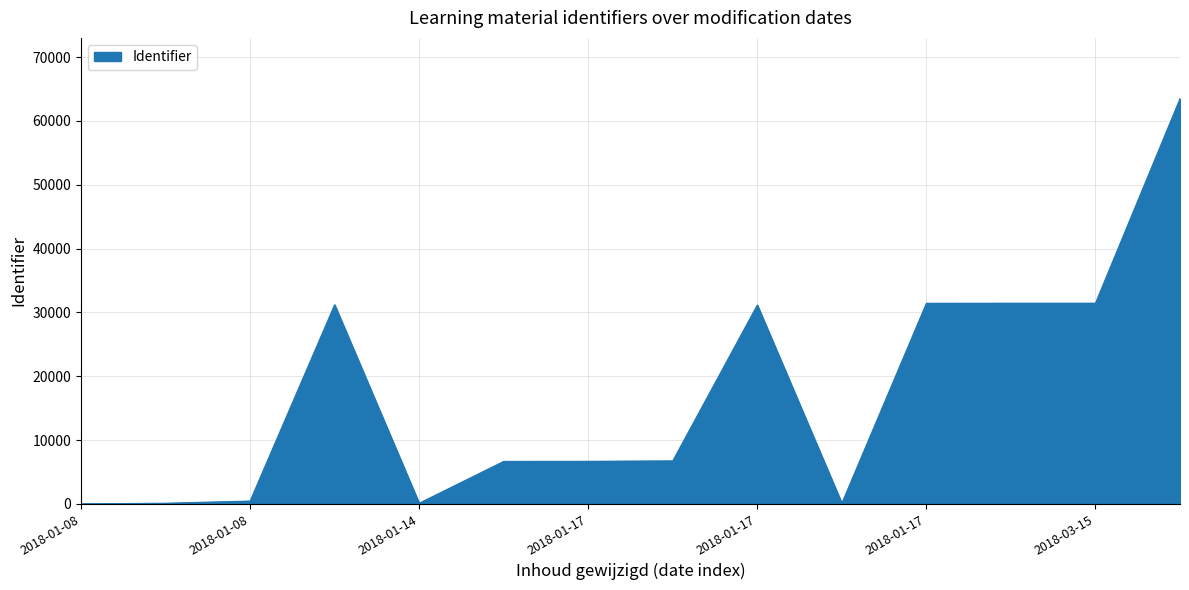

What is the sum of all values?

240898